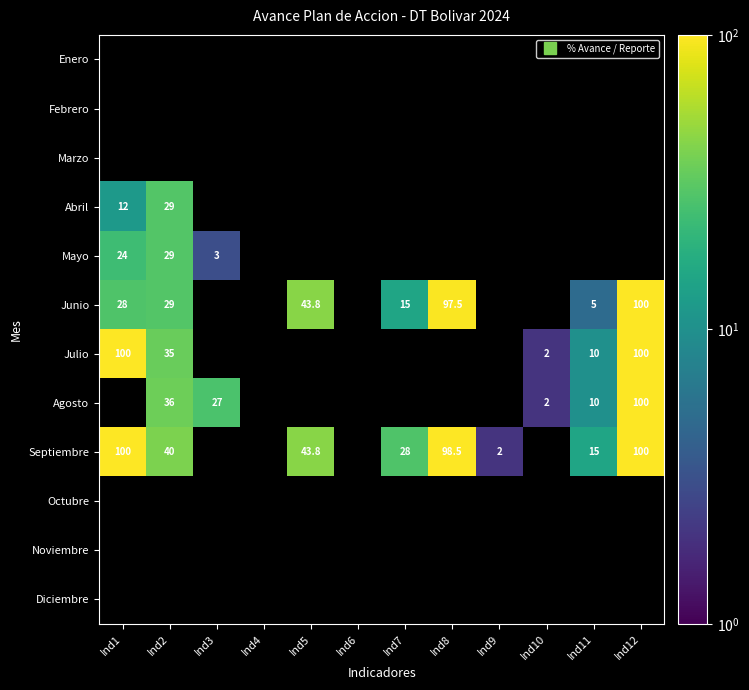

Between Ind5 and Ind1, which is larger?

Ind1